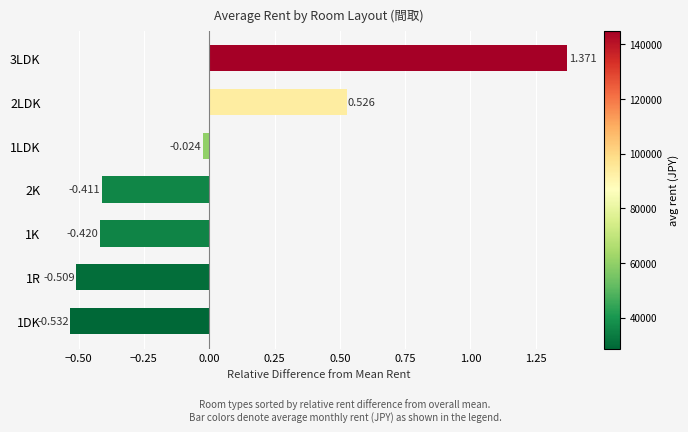

Which category has the highest value across all series?

3LDK